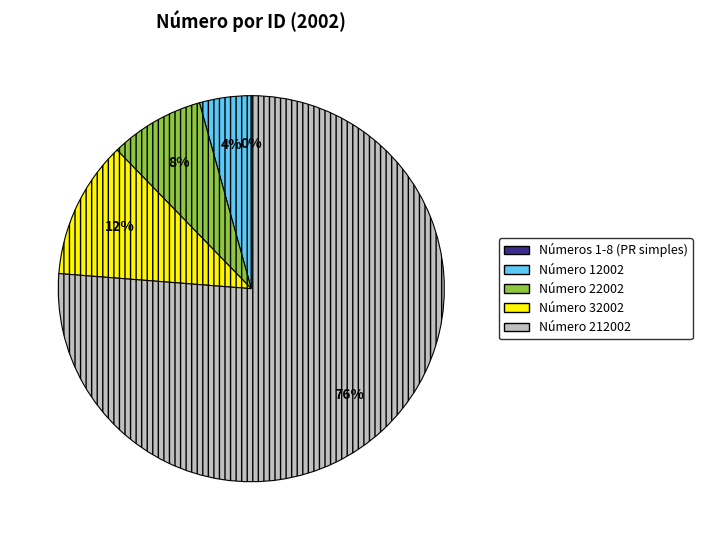

Is there any slice that represents more than half of the pie?

Yes